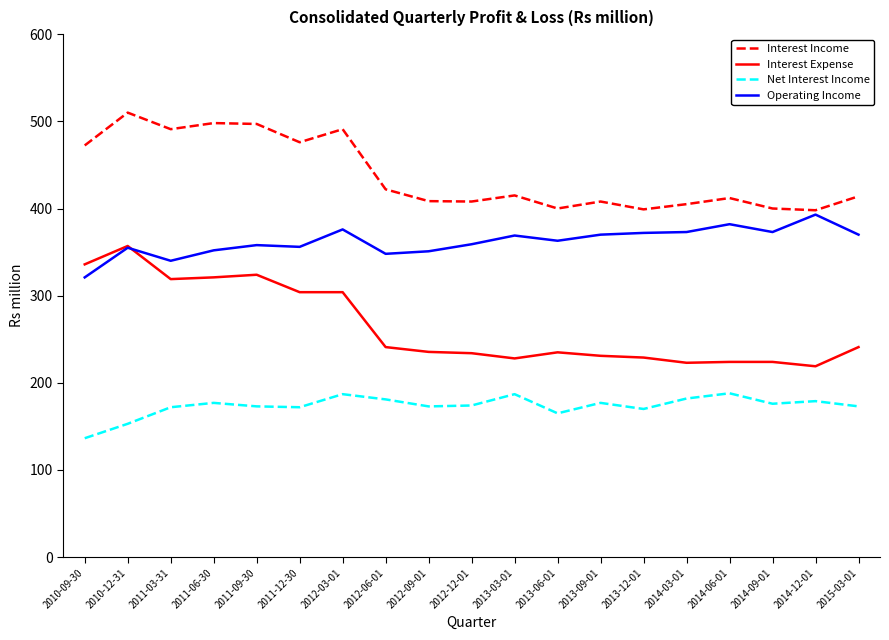

List the series in order of their peak value, highest first.

Interest Income, Operating Income, Interest Expense, Net Interest Income